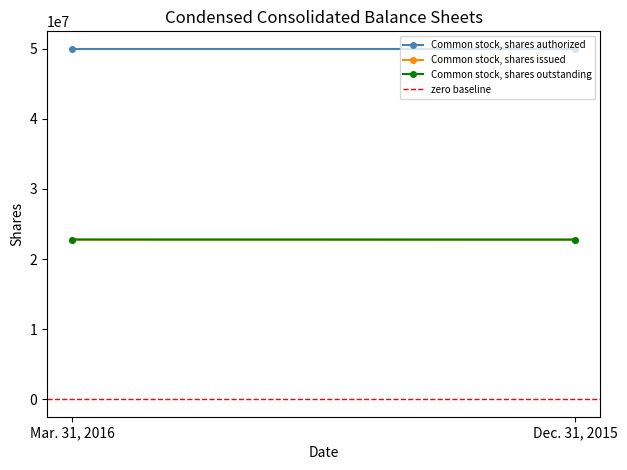

Rank the categories by Common stock, shares outstanding value from lowest to highest.

Dec. 31, 2015, Mar. 31, 2016